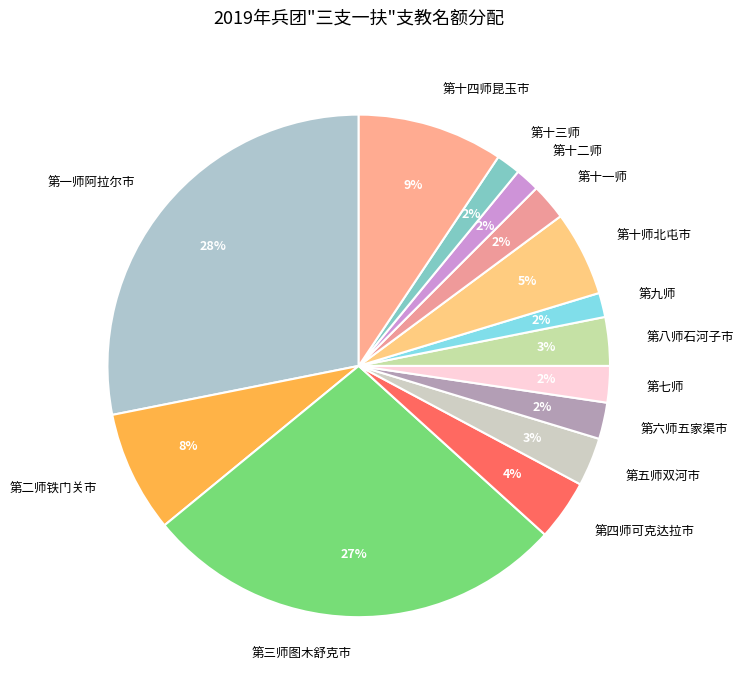

Is there any slice that represents more than half of the pie?

No